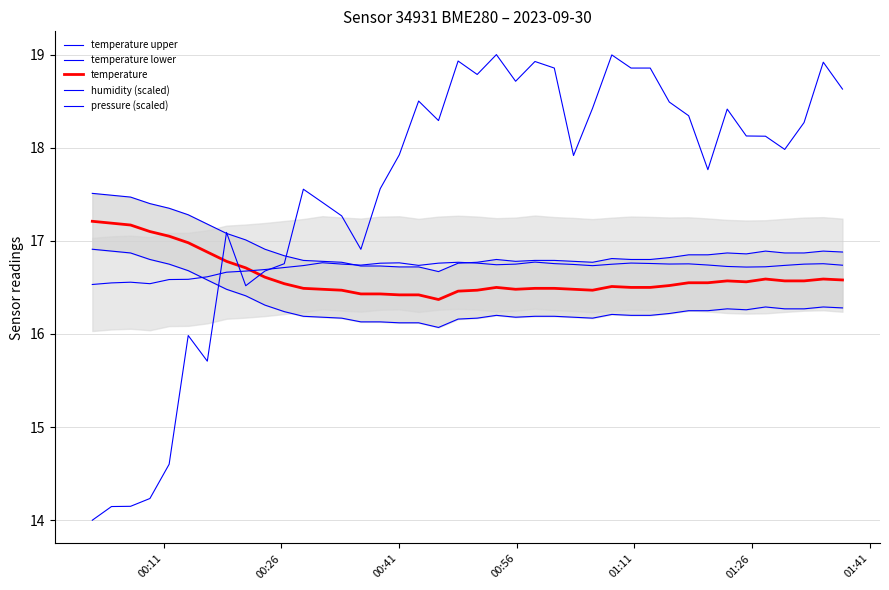

Rank the series by their maximum value, from highest to lowest.

pressure (scaled), temperature upper, temperature, temperature lower, humidity (scaled)